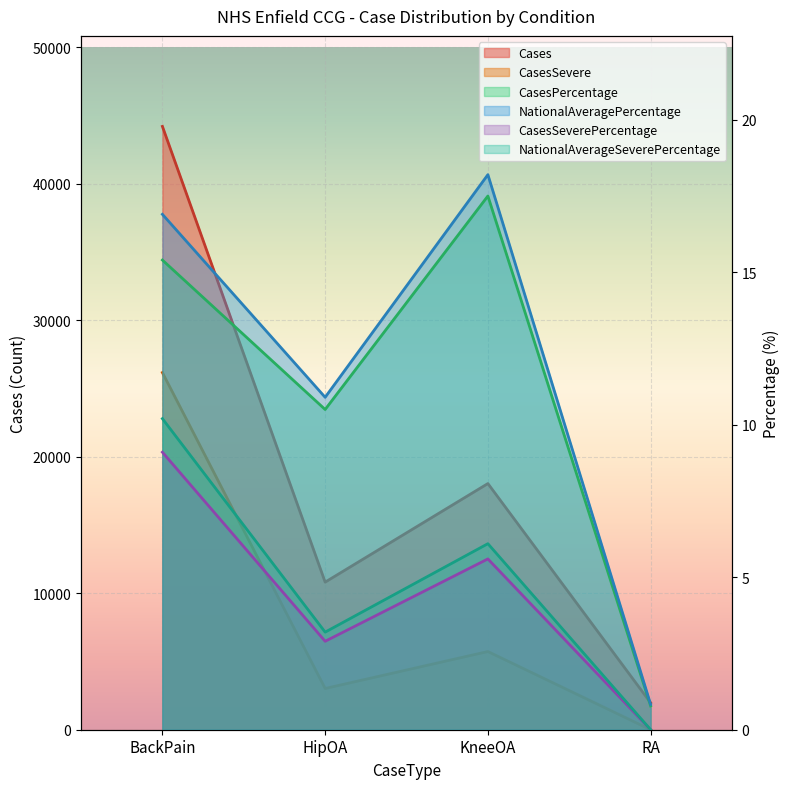

What is the label of the 2nd point from the left?

HipOA